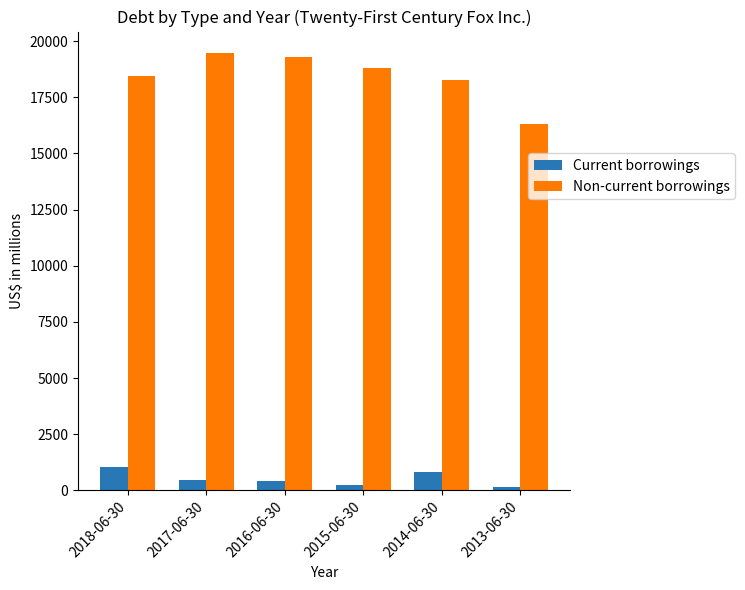

Which series changed the most between 2018-06-30 and 2013-06-30?

Non-current borrowings